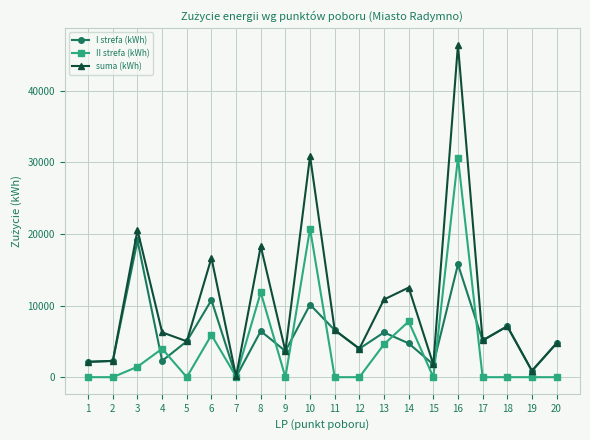

List the series in order of their peak value, highest first.

suma (kWh), II strefa (kWh), I strefa (kWh)